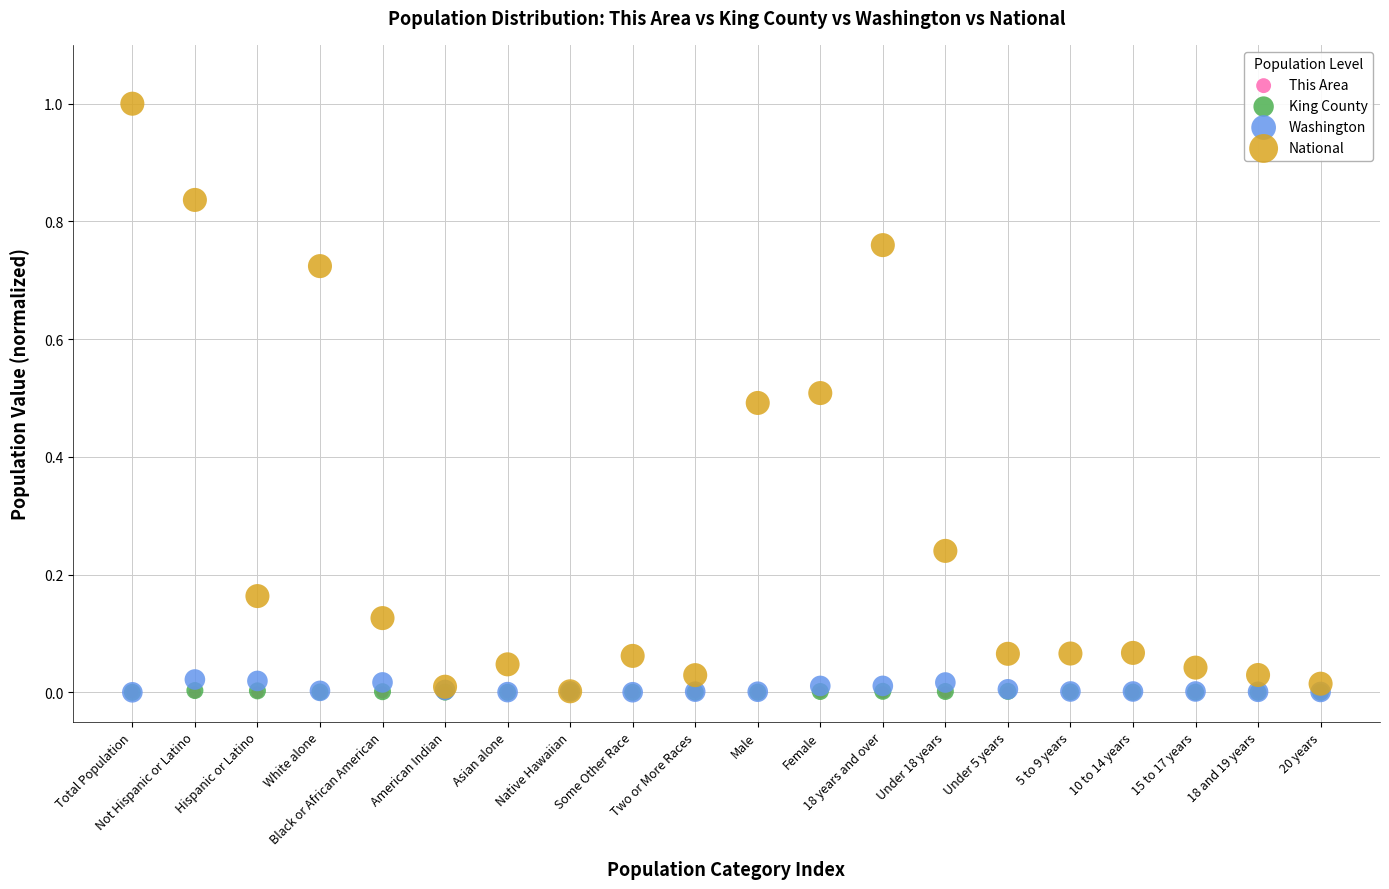

Which series reaches the maximum Y coordinate?

National